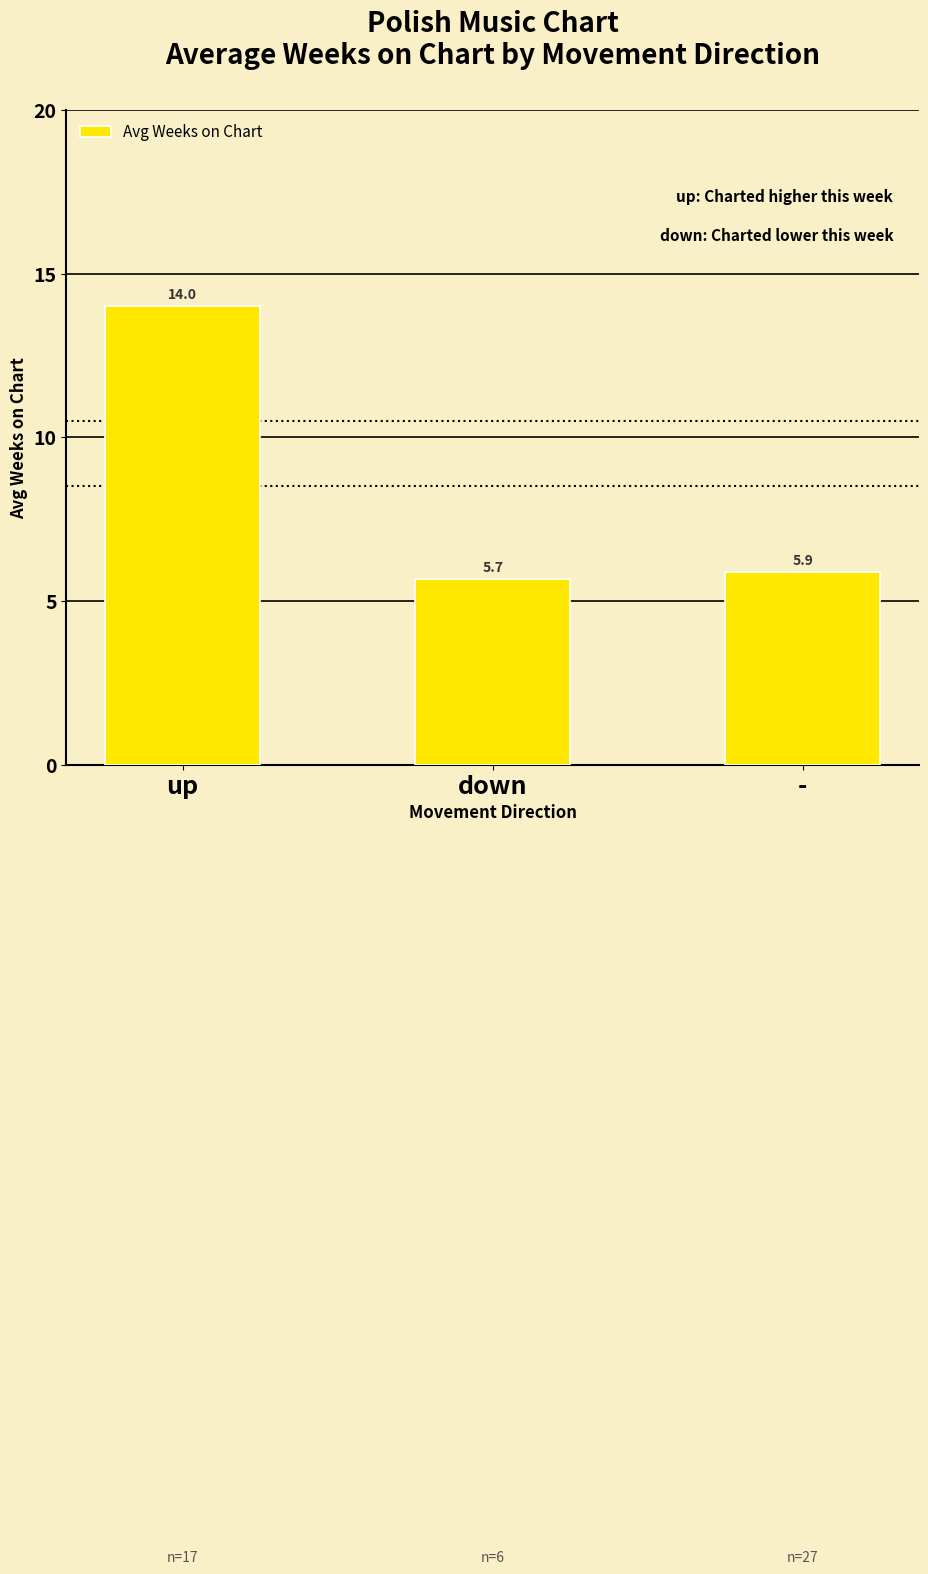

Does the chart contain stacked bars?

No